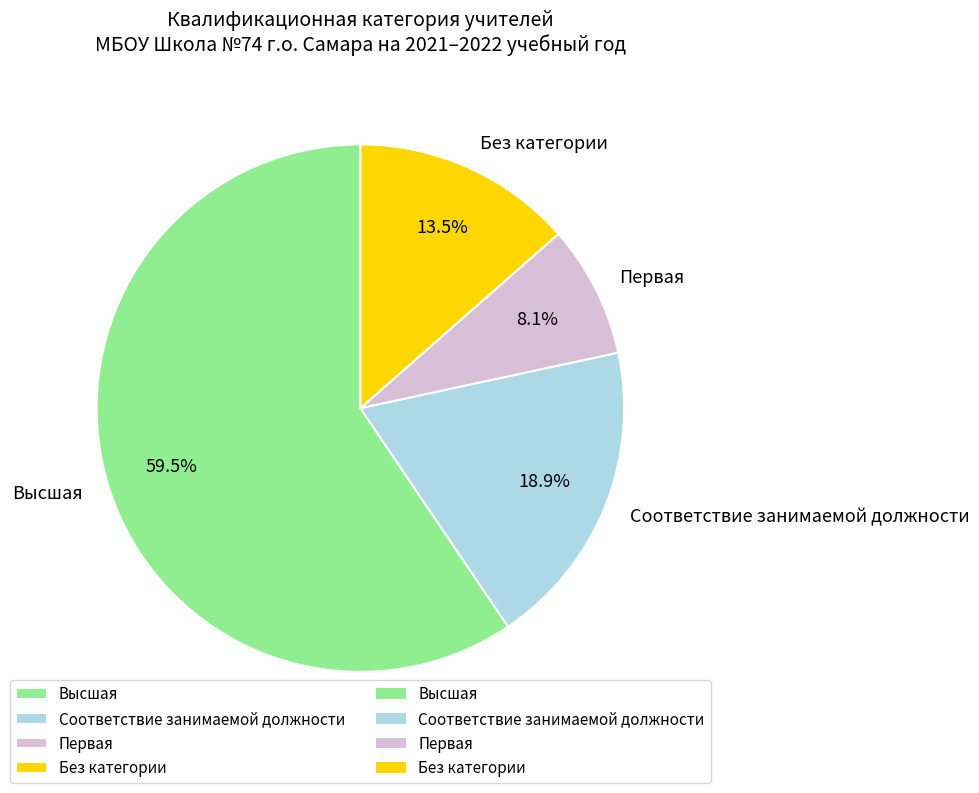

Rank the categories by value from lowest to highest.

Первая, Без категории, Соответствие занимаемой должности, Высшая